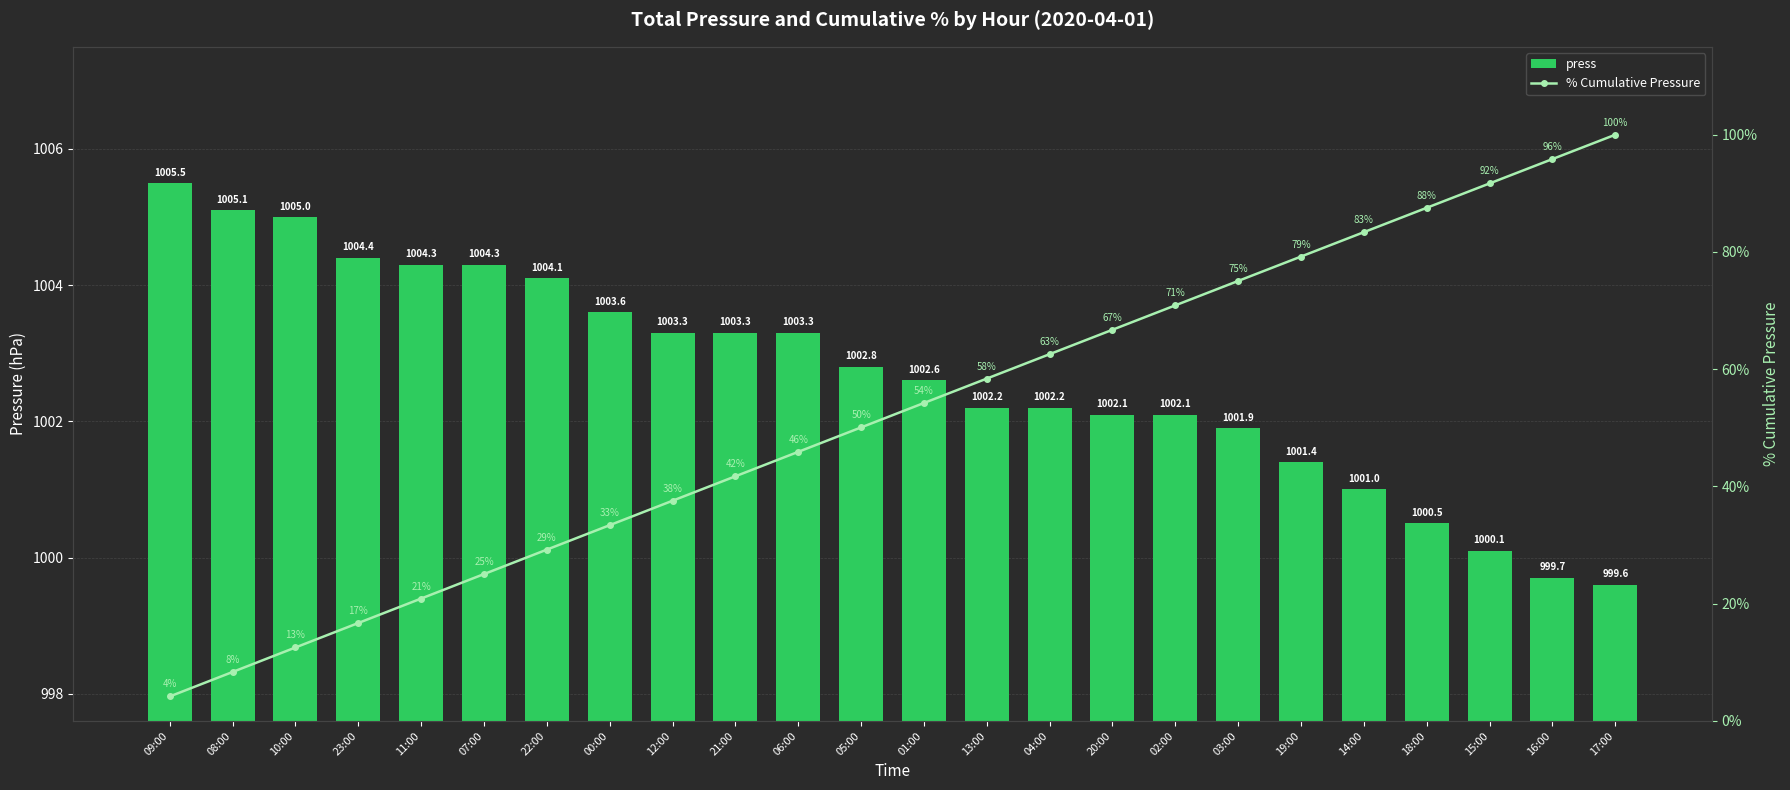

Which category has the lowest value in the press series?

17:00